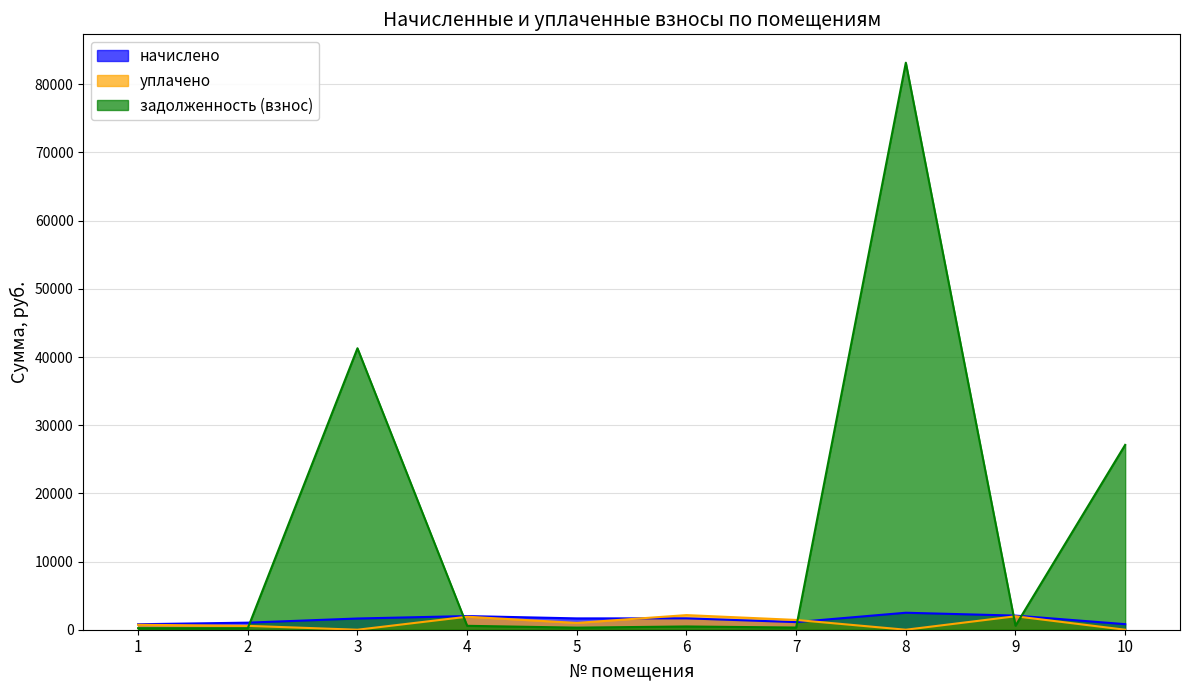

Which series ends up on top after the final intersection of начислено and задолженность (взнос)?

задолженность (взнос)